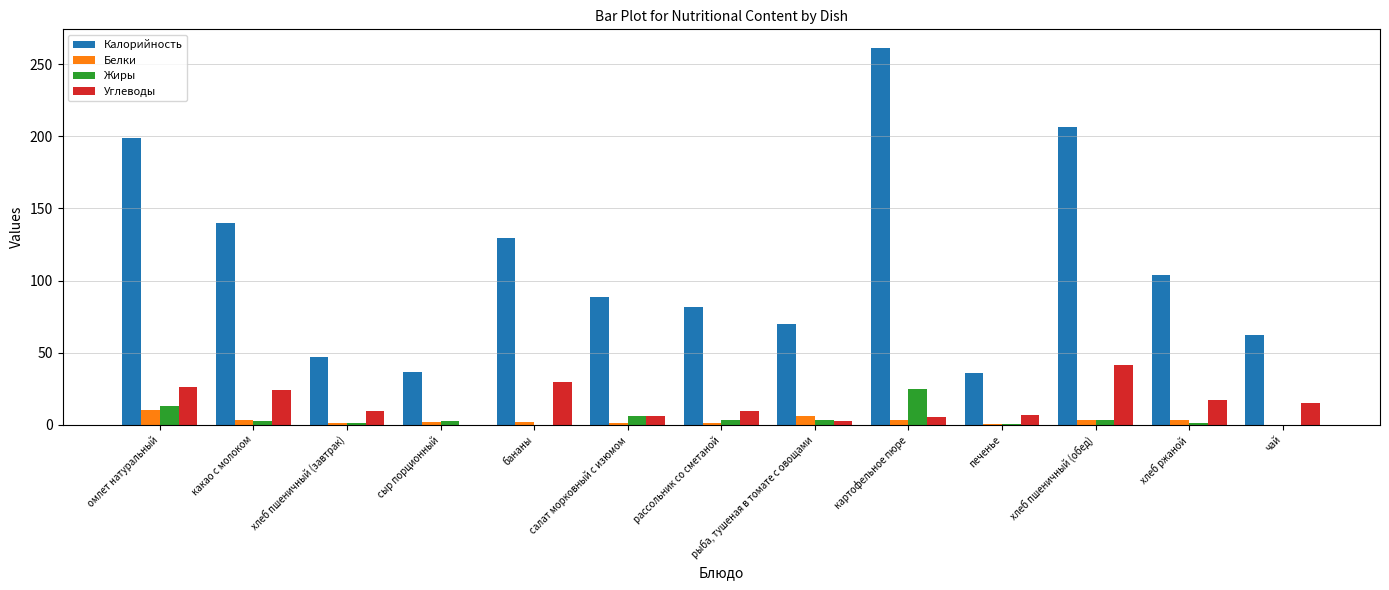

Between омлет натуральный and рассольник со сметаной, which series saw the biggest shift?

Калорийность